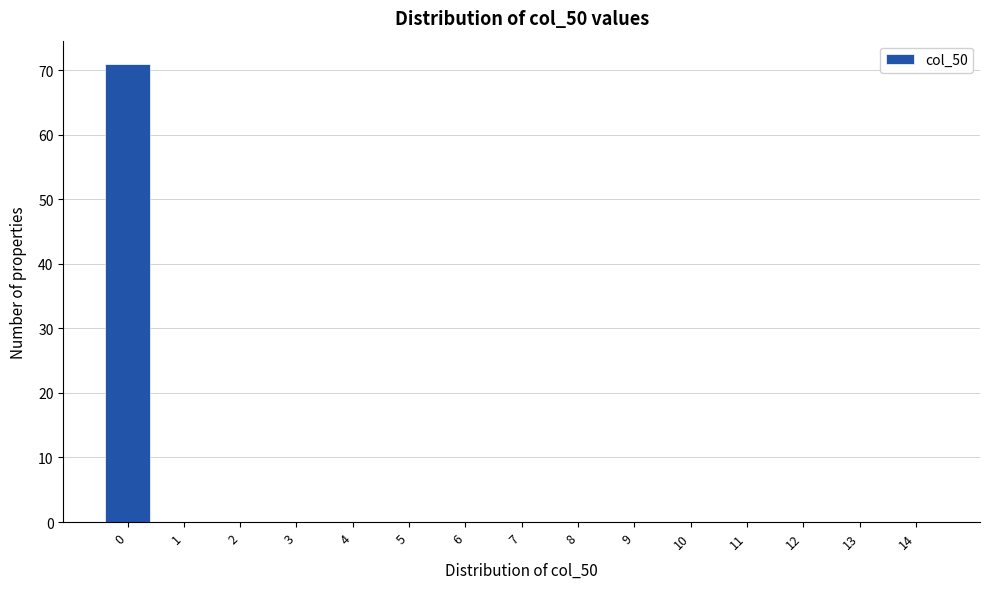

Reading left to right, list all the values displayed in this chart.

0=71	1=0	2=0	3=0	4=0	5=0	6=0	7=0	8=0	9=0	10=0	11=0	12=0	13=0	14=0